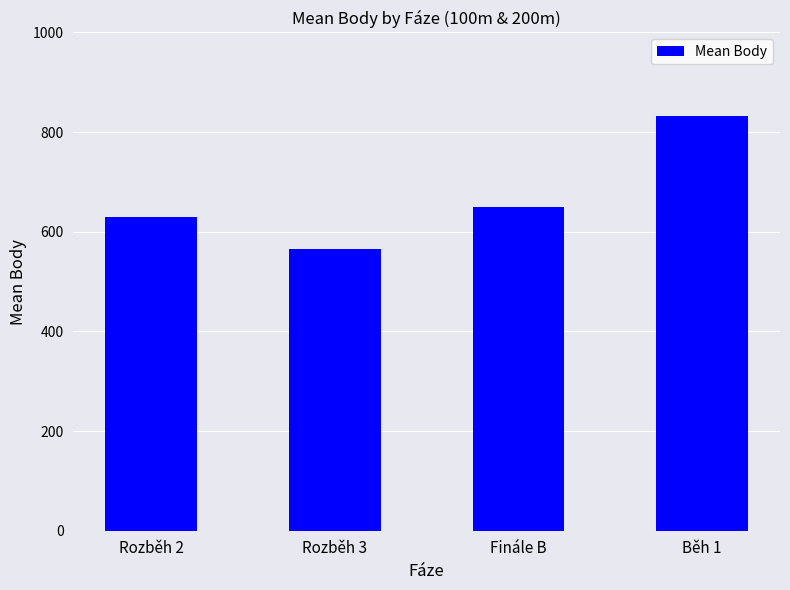

What is the average value?

669.3